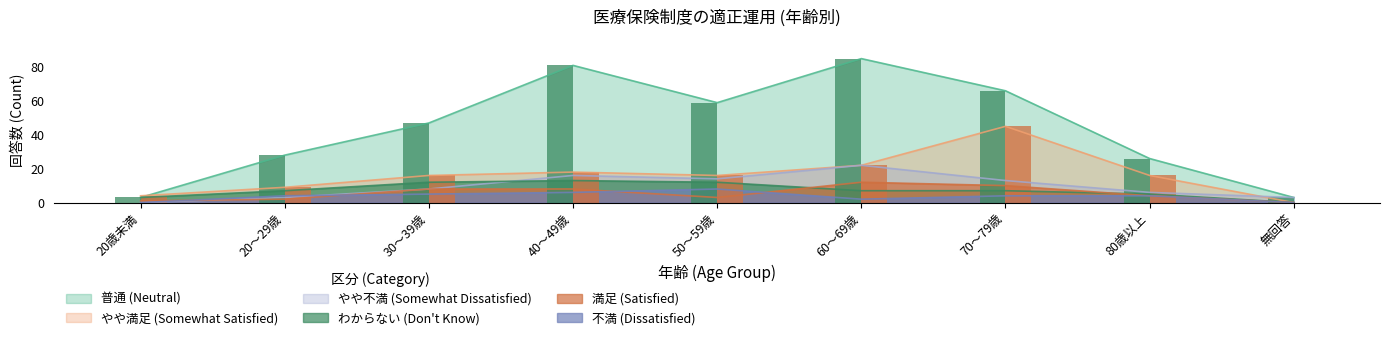

At which label is やや満足 (Somewhat Satisfied) closest to 22?

60～69歳